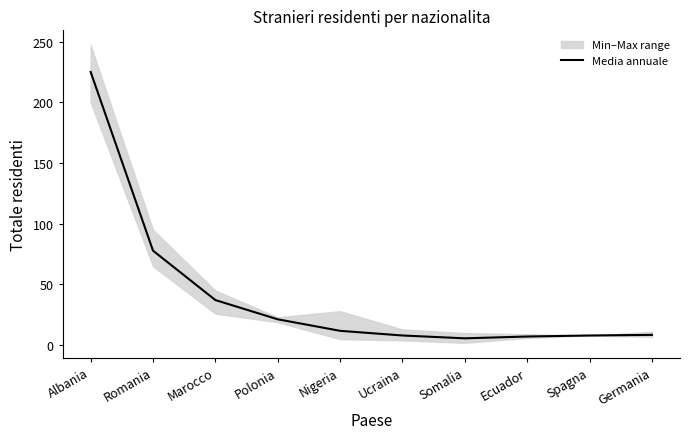

Count the number of categories in the chart.

10